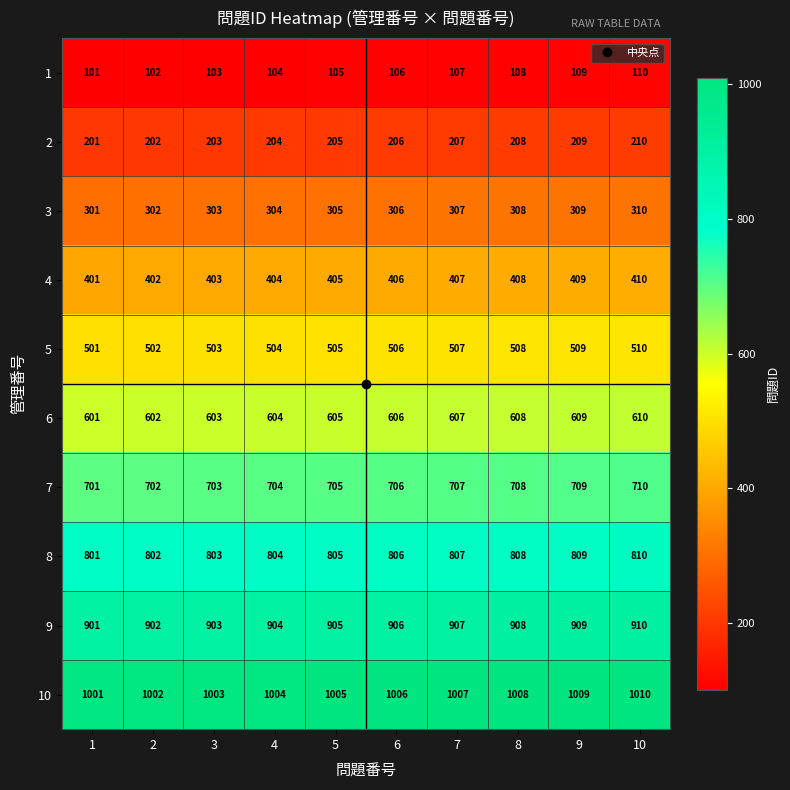

How many series are shown in this chart?

10